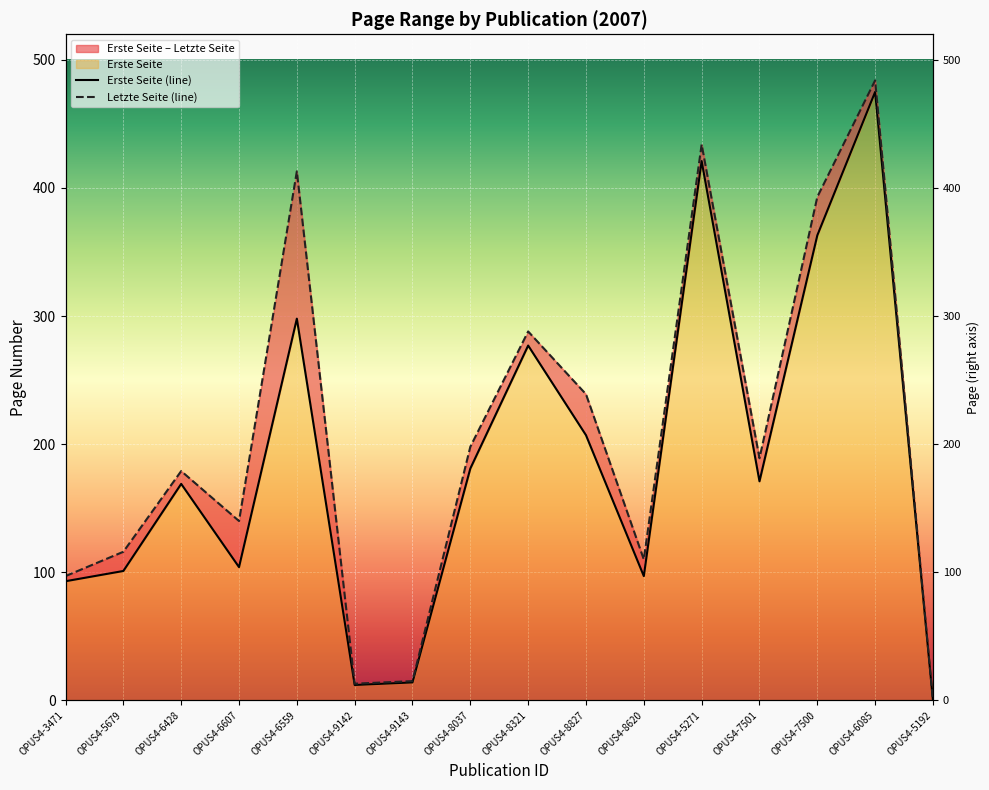

What is the sum of all Erste Seite values?

2983